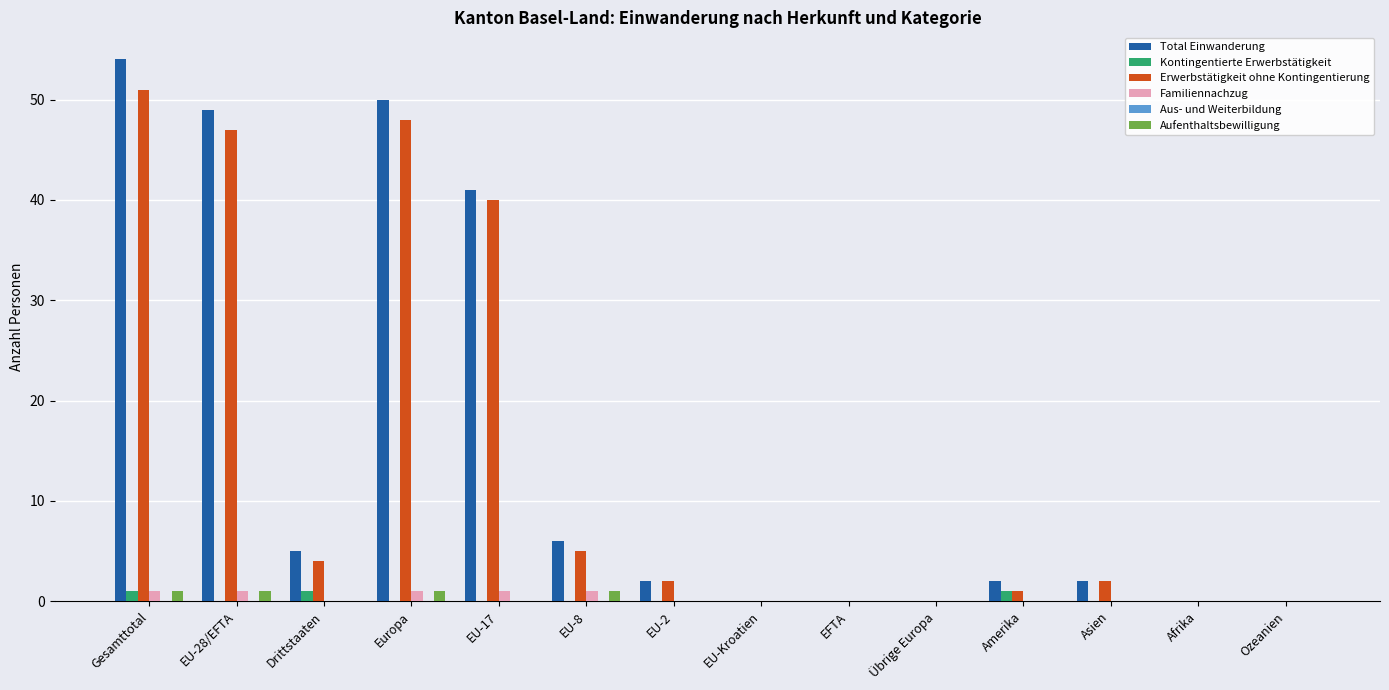

How many distinct data groups are displayed?

5